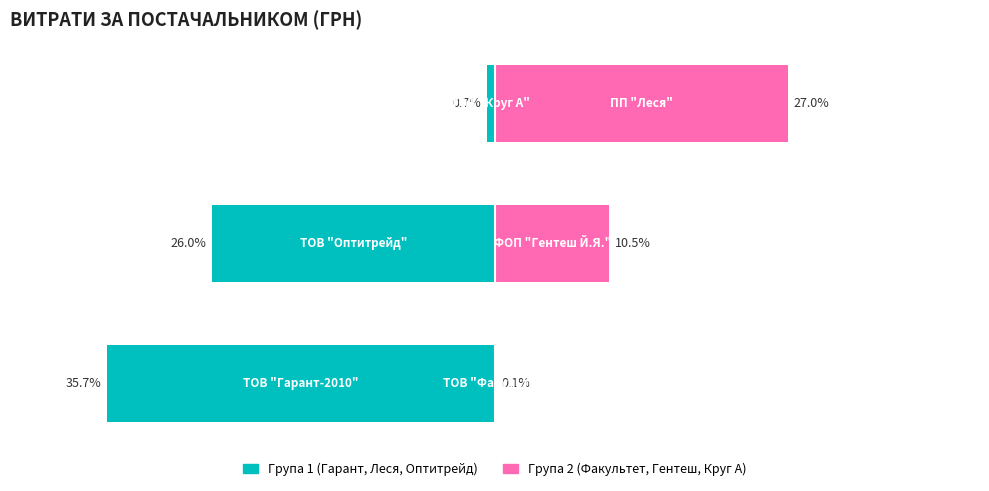

The Група 2 (Факультет, Гентеш, Круг А) series shows 27.0 at 2. True or false?

True